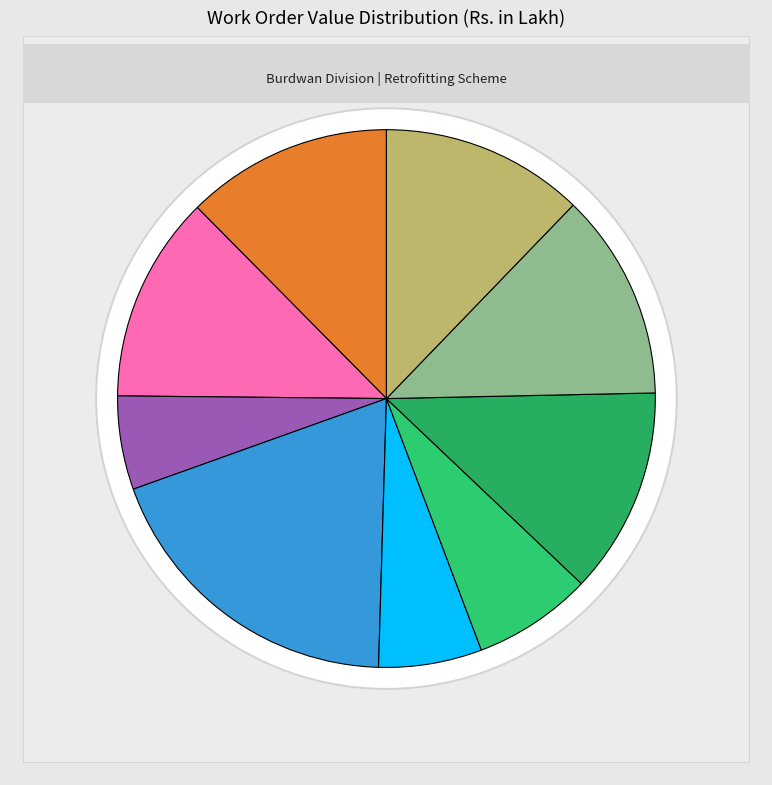

To the nearest percent, what is the combined percentage of YOUNG ENGINEERS (29/KSD) and DUBE ENTERPRISE (4007/BWD)?

19%